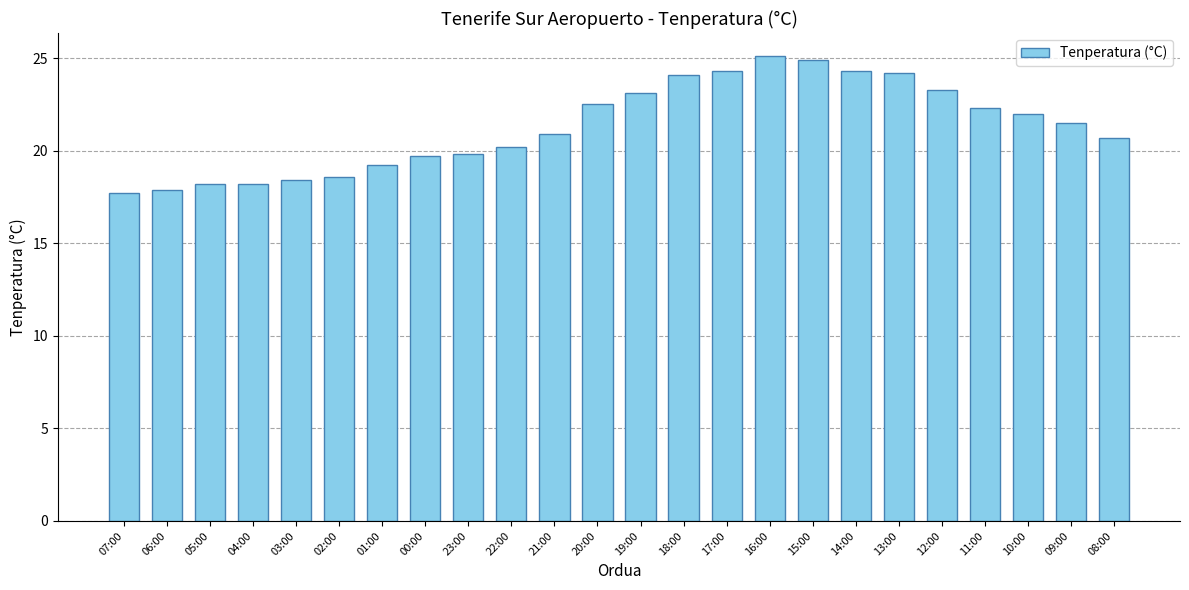

Is it true that the value at 23:00 is 19.8?

True